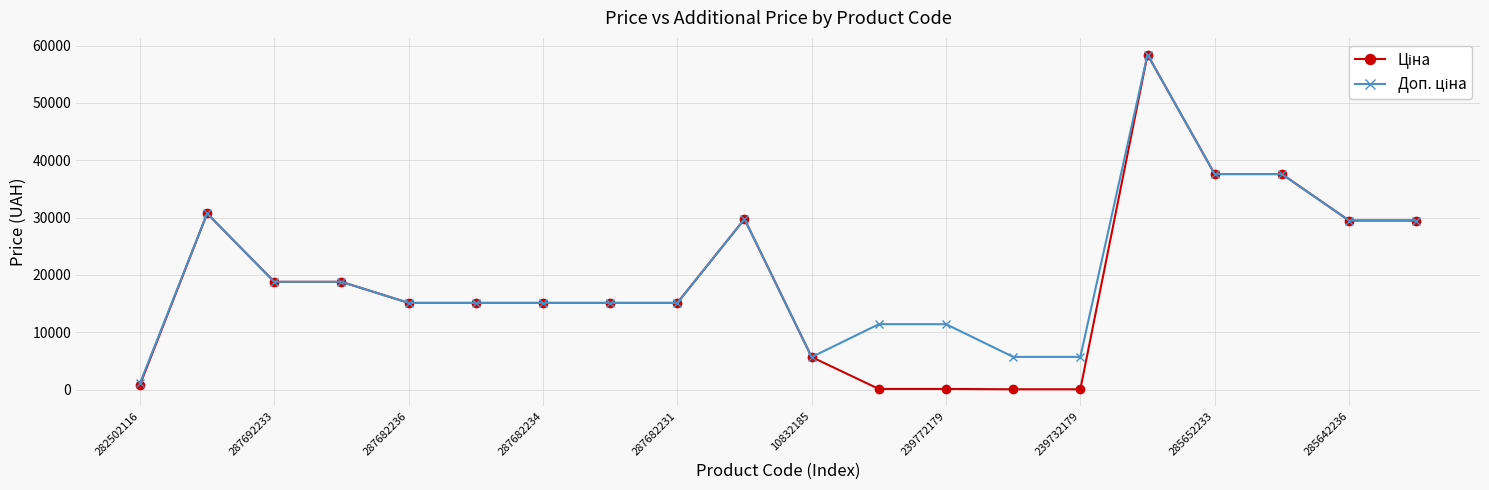

At how many categories does at least one series exceed 32263?

3